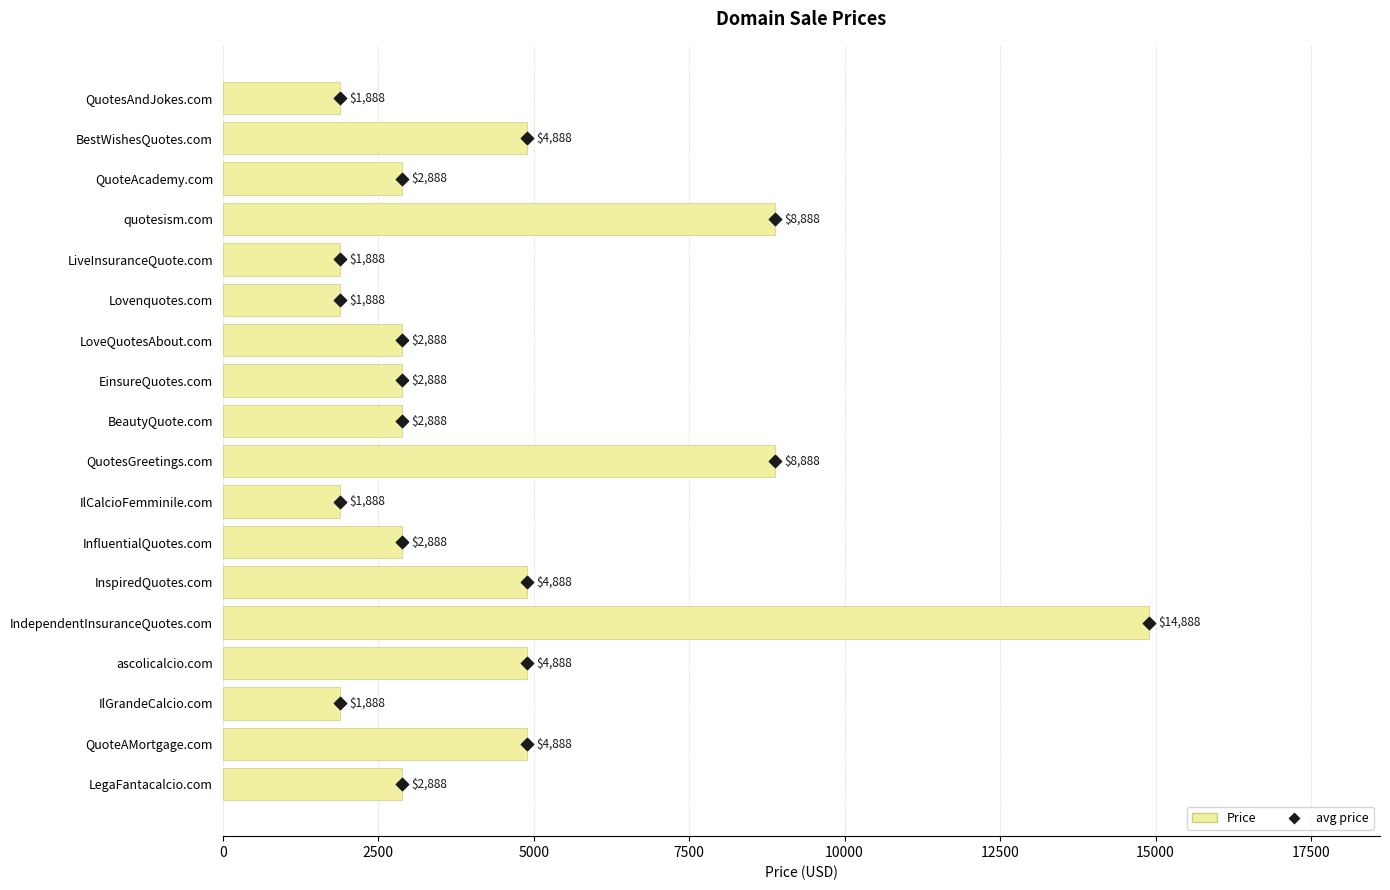

At how many categories does at least one series exceed 6198?

3